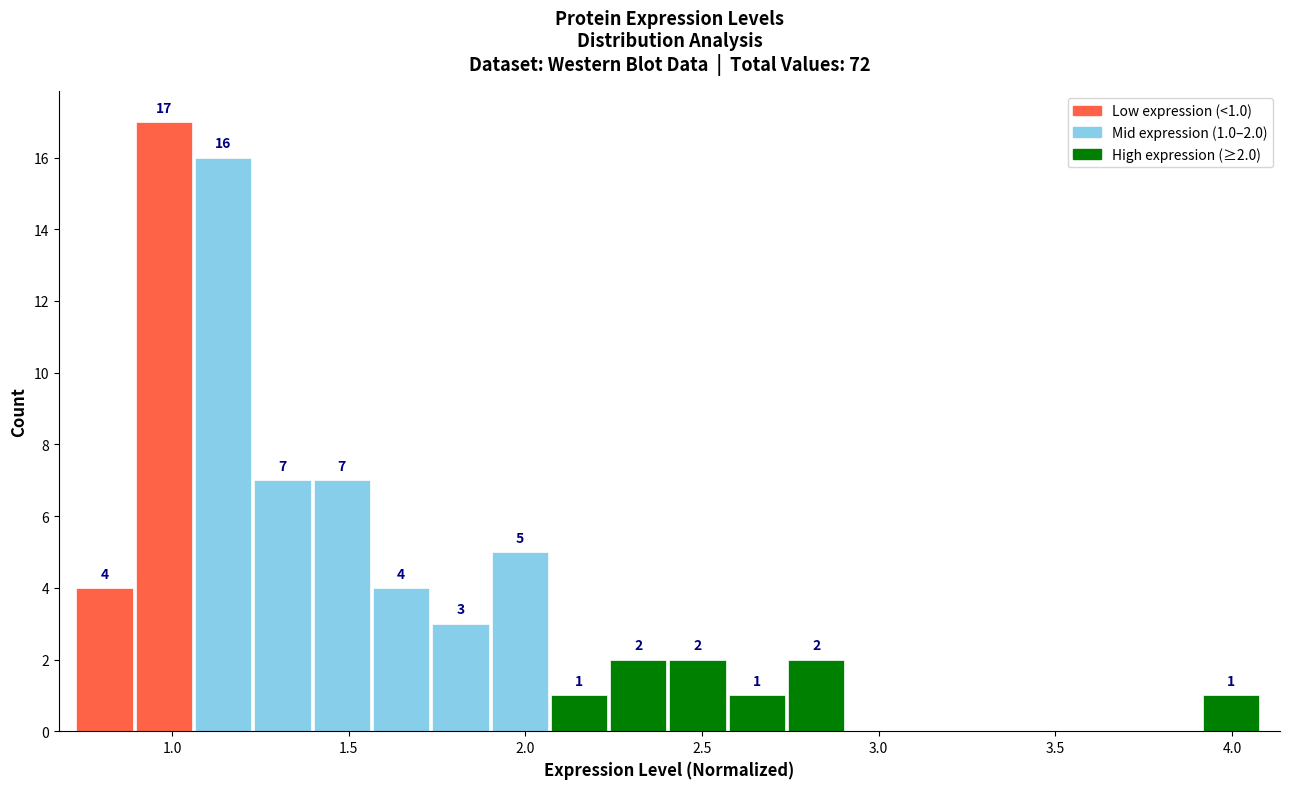

Around what value on the x-axis is the tallest bar? Give the approximate position of its centre, as read against the axis.

1.00